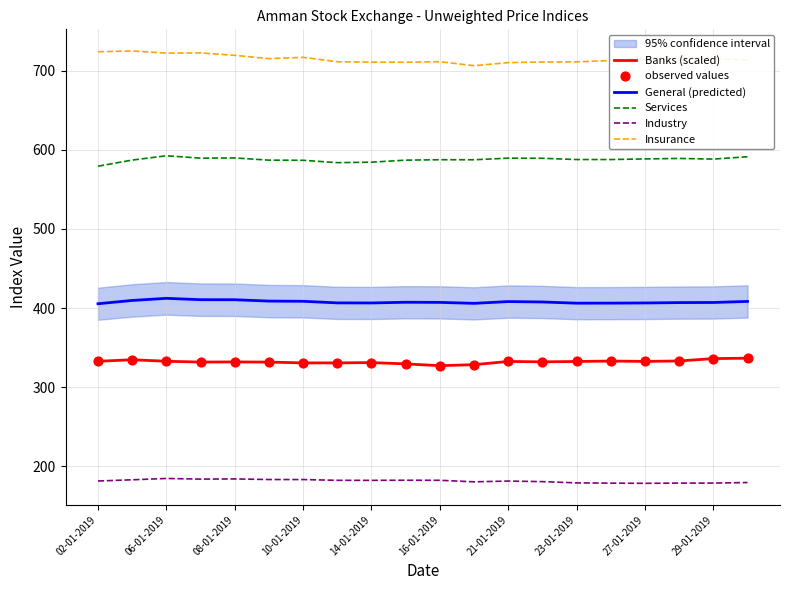

Is the value of Services at 15 greater than the value of observed values at 11?

Yes